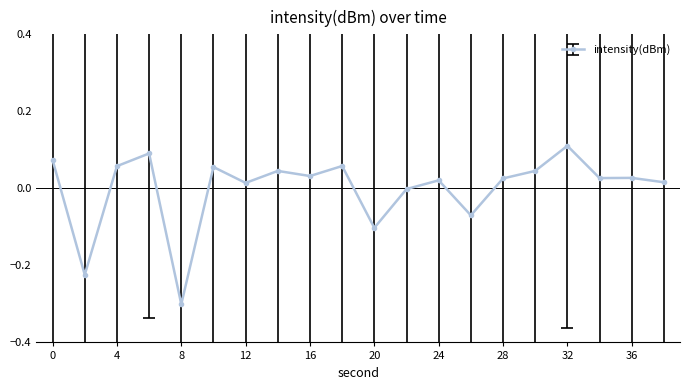

What is the smallest value displayed?

-0.3